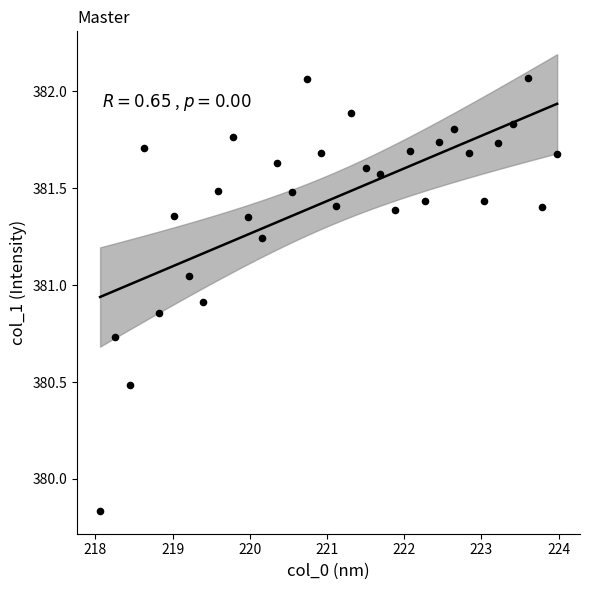

What is the range of Y values (max minus min)?

2.2